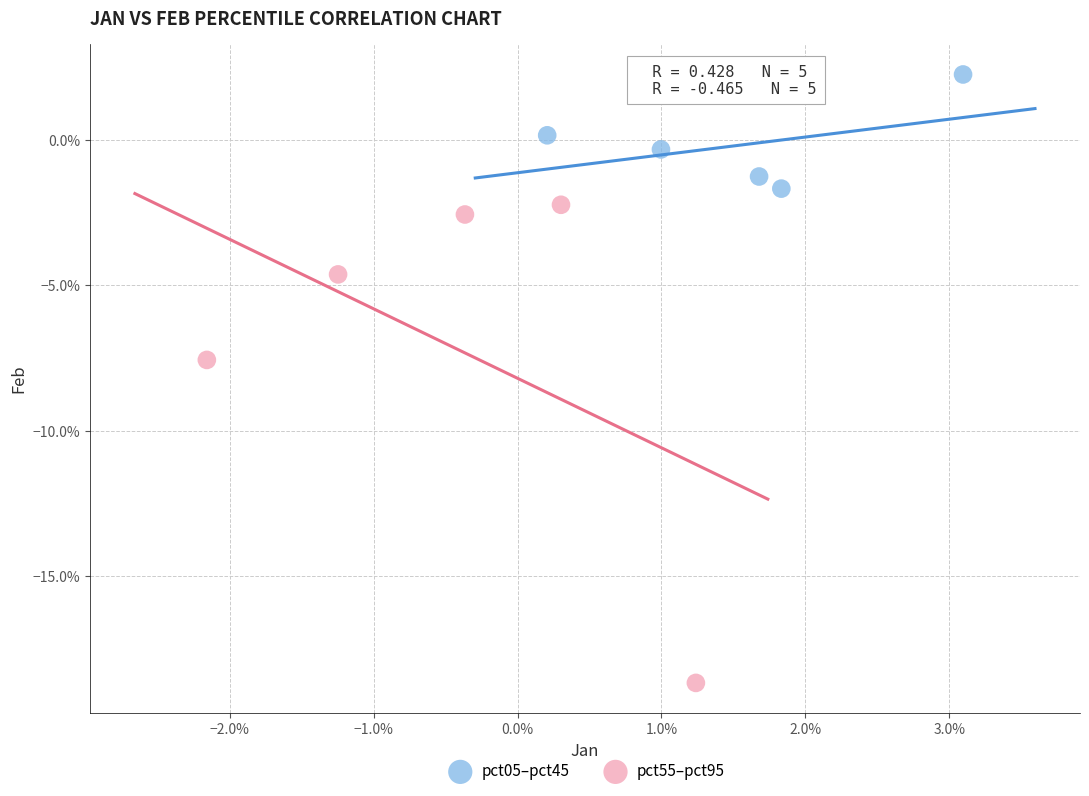

What are all the series names shown in the legend?

pct05–pct45, pct55–pct95